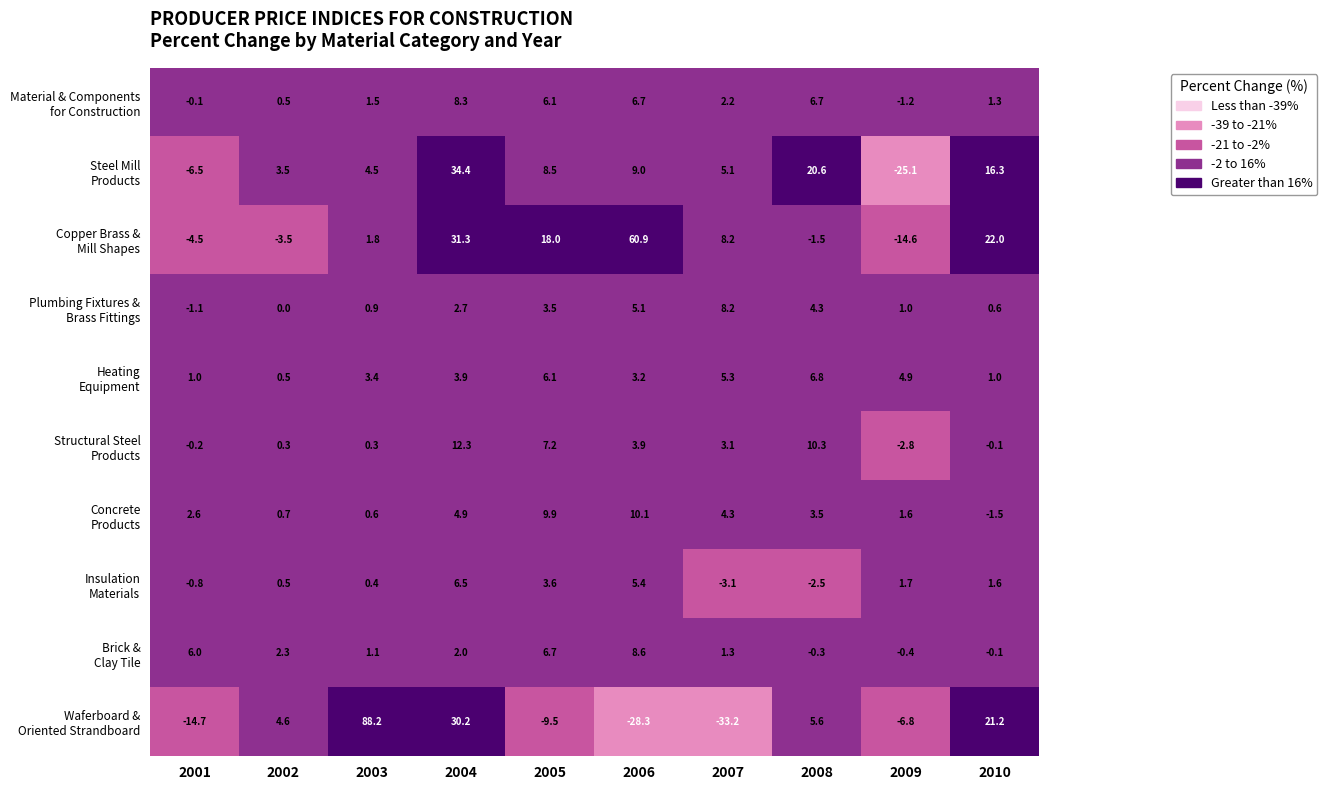

What is the spread (max minus min) of values at 2009?

30.0